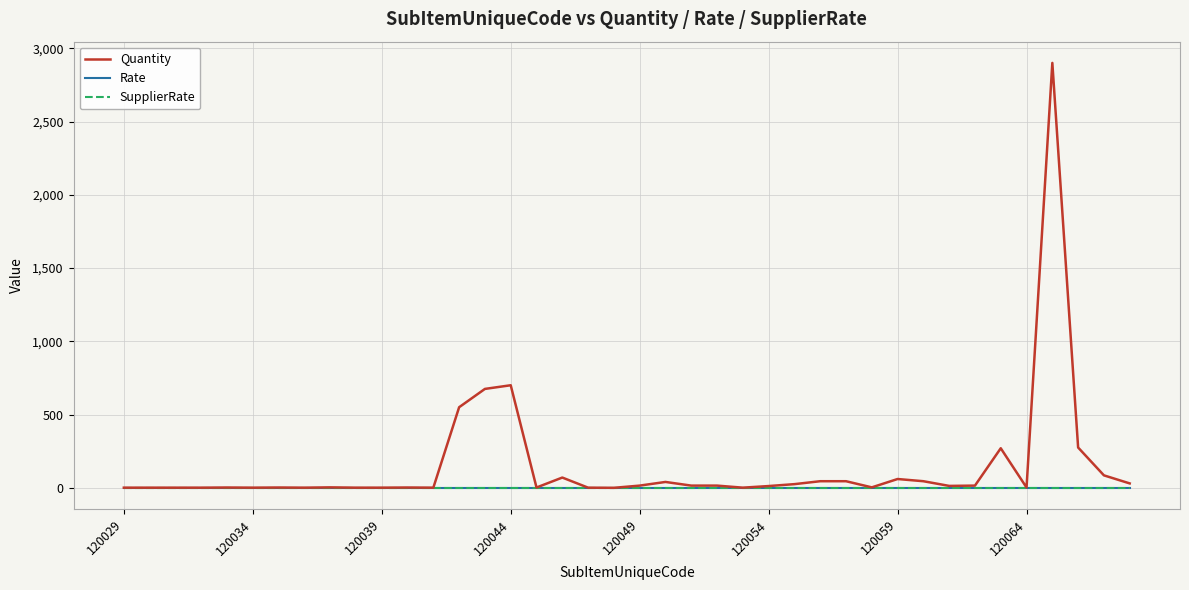

True or false: SupplierRate has more than 0 points higher than both neighbors.

False